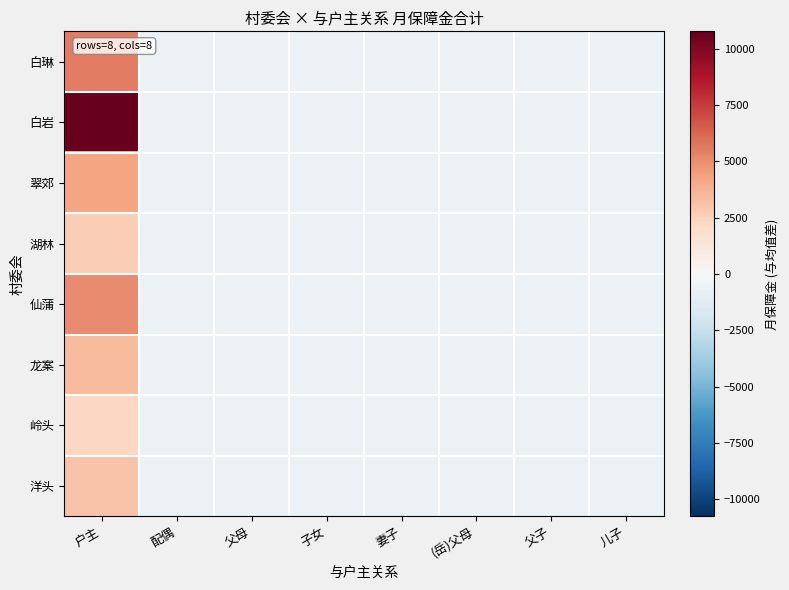

What is the total value across all series at 儿子?

-5271.8